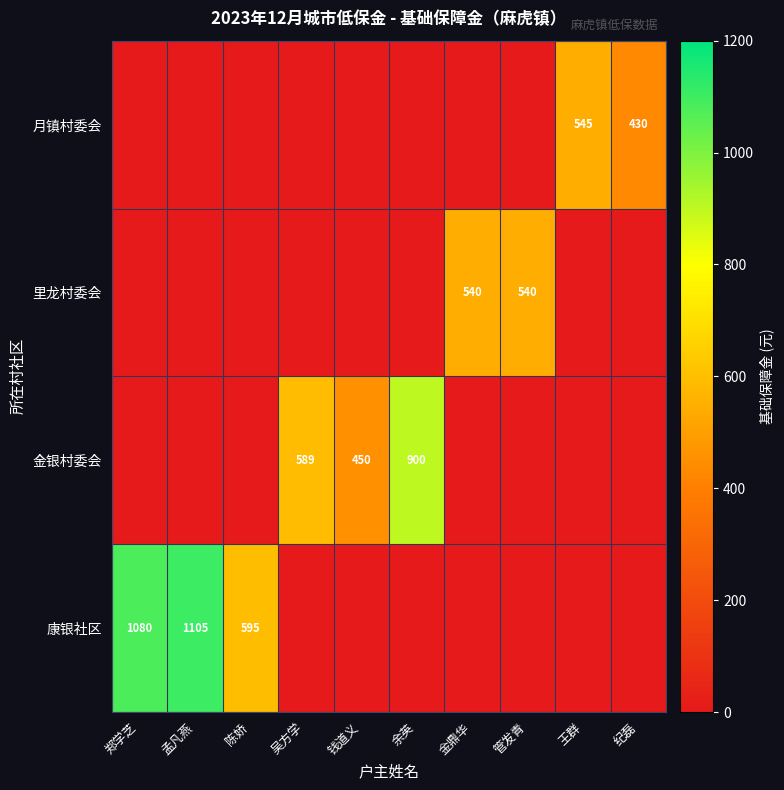

Is the value of 里龙村委会 at 管发青 greater than the value of 金银村委会 at 吴方学?

No